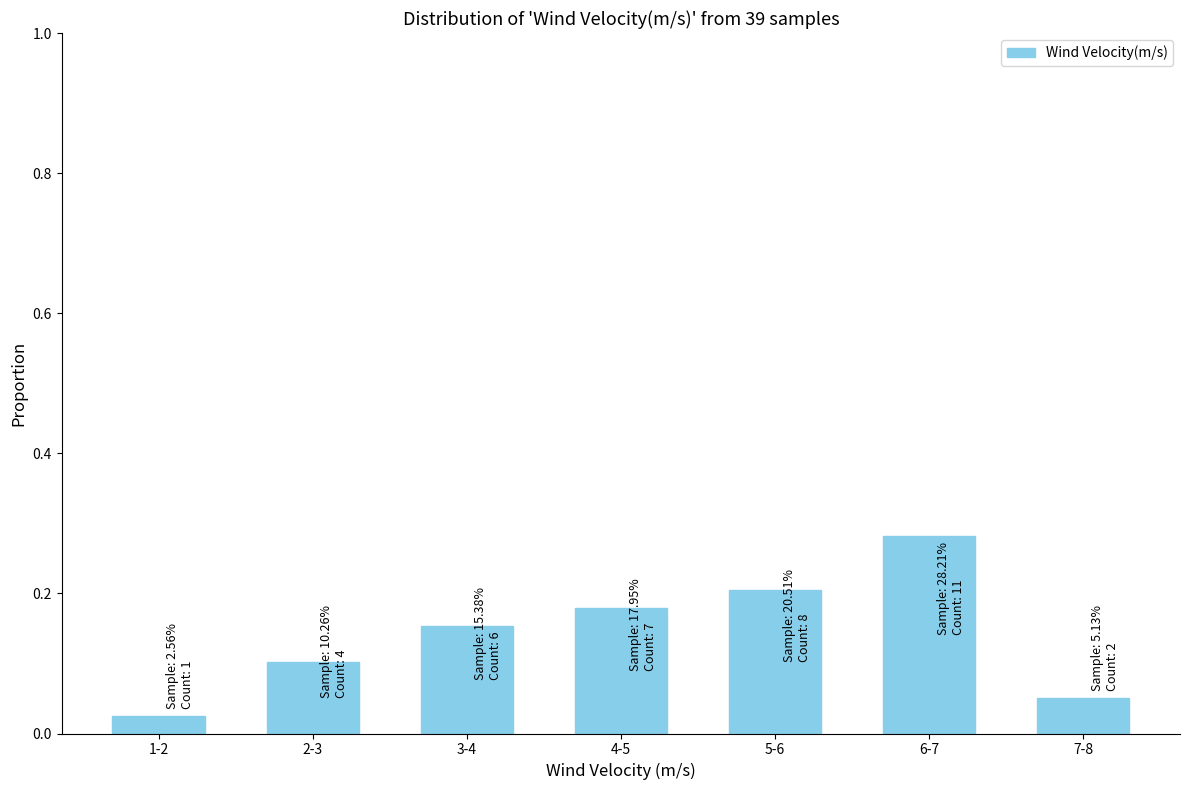

Which category has the highest value across all series?

6-7